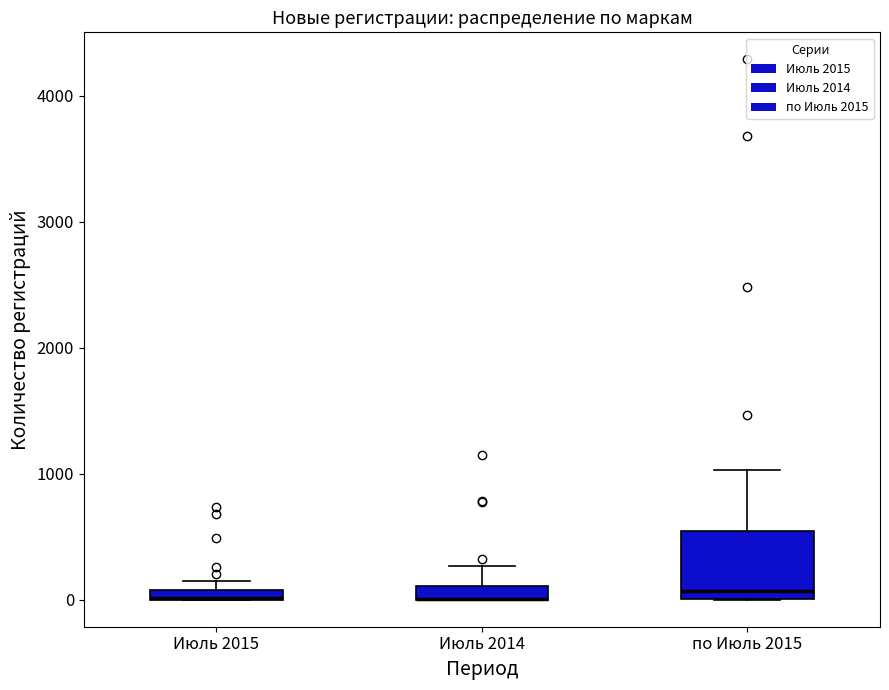

Where is the lower edge of the box for Июль 2015 on the y-axis? The values are not printed on the chart, so give them approximately, as read against the axis.

0